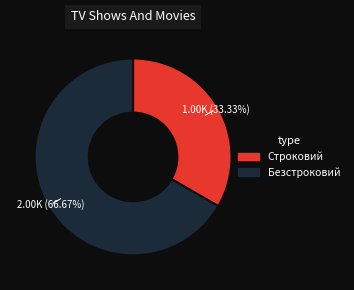

To the nearest percent, what is the average slice percentage?

50%